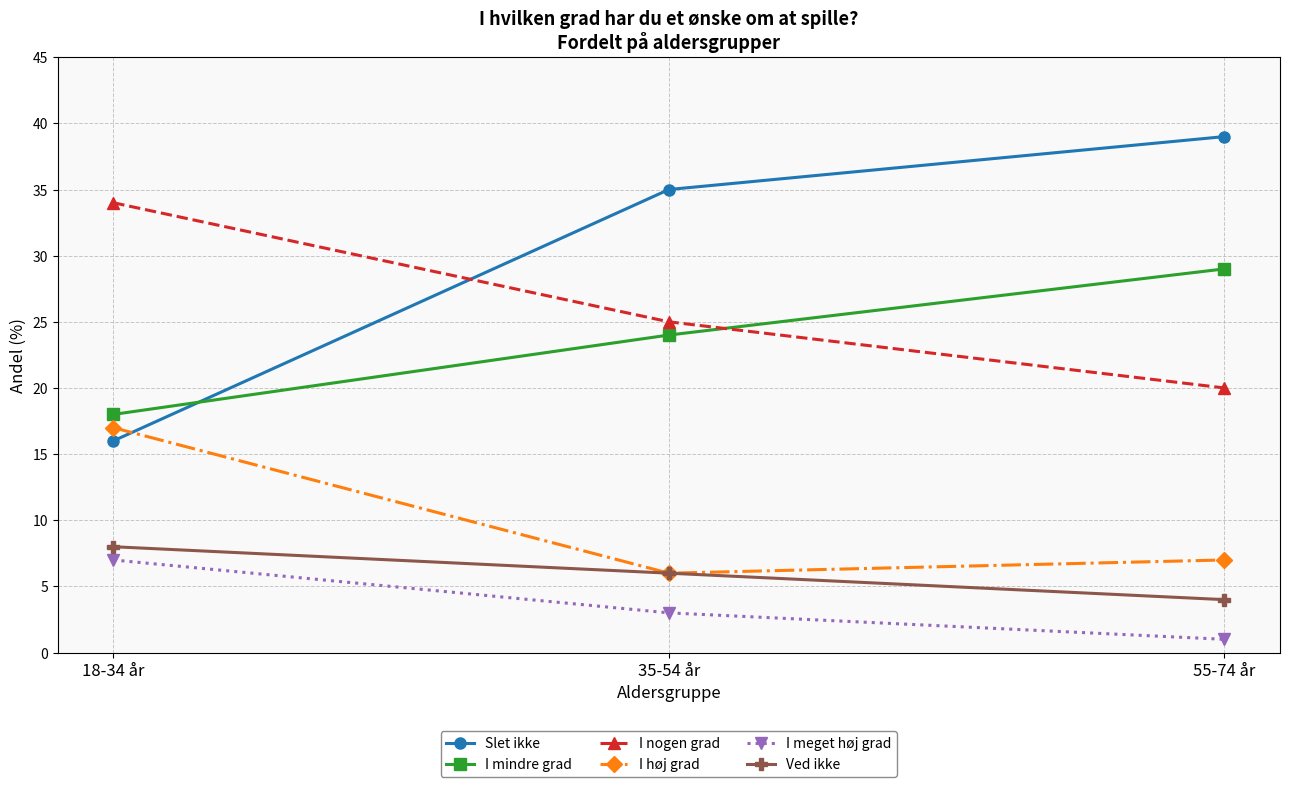

At how many categories does at least one series exceed 22?

3